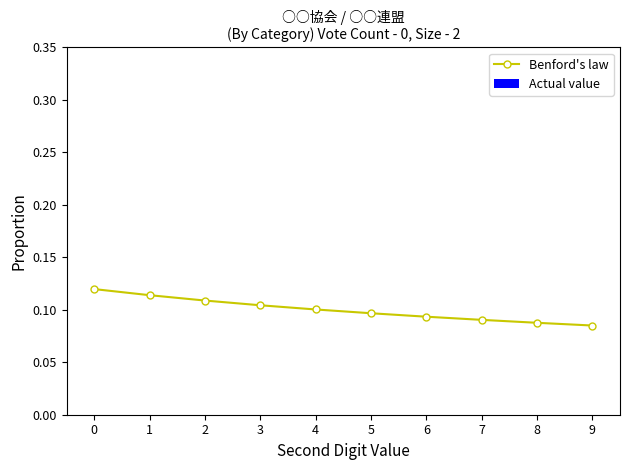

Between 7 and 3, which is larger?

3